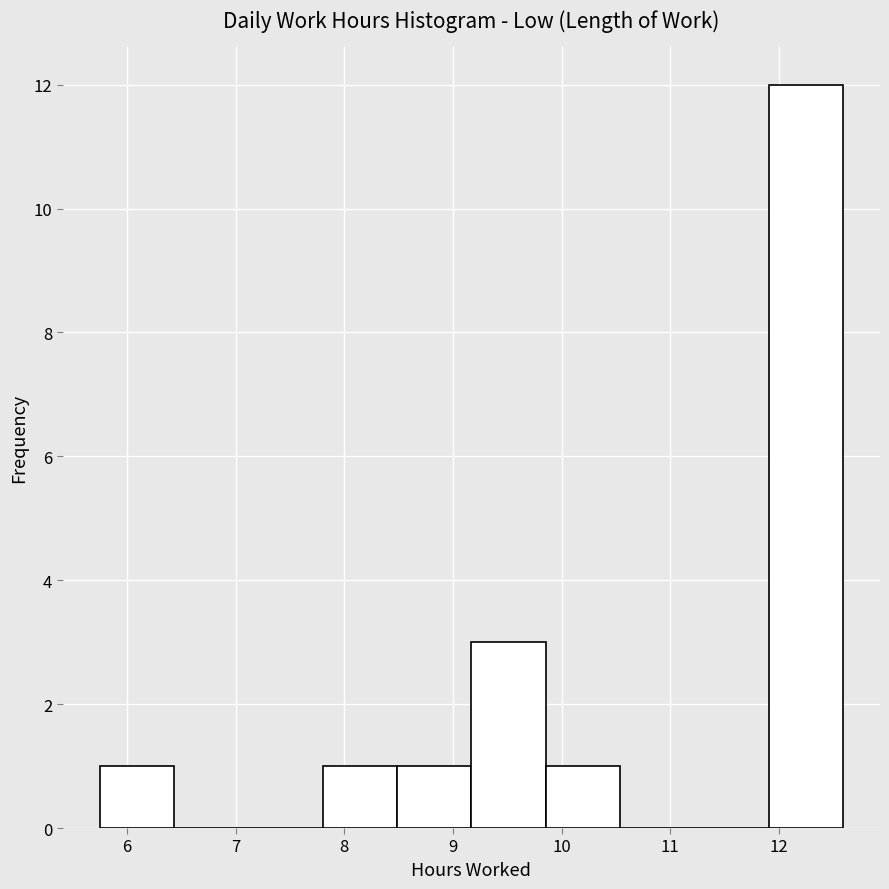

Which range on the x-axis has the tallest bar?

11.9 to 12.6